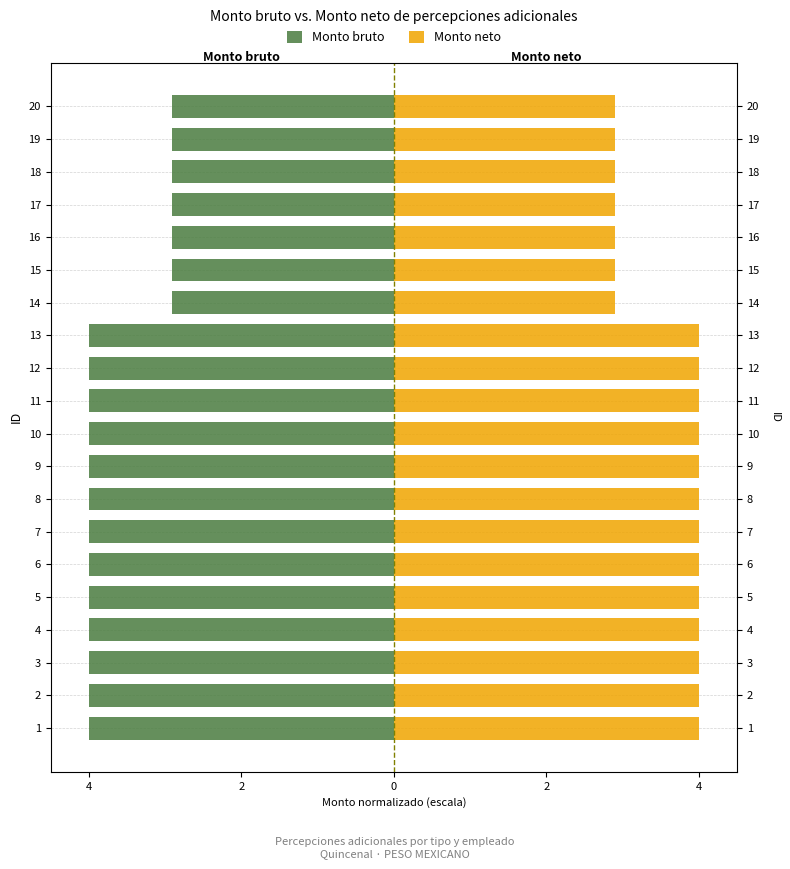

What is the difference between the maximum and minimum values in the Monto neto series?

1.1